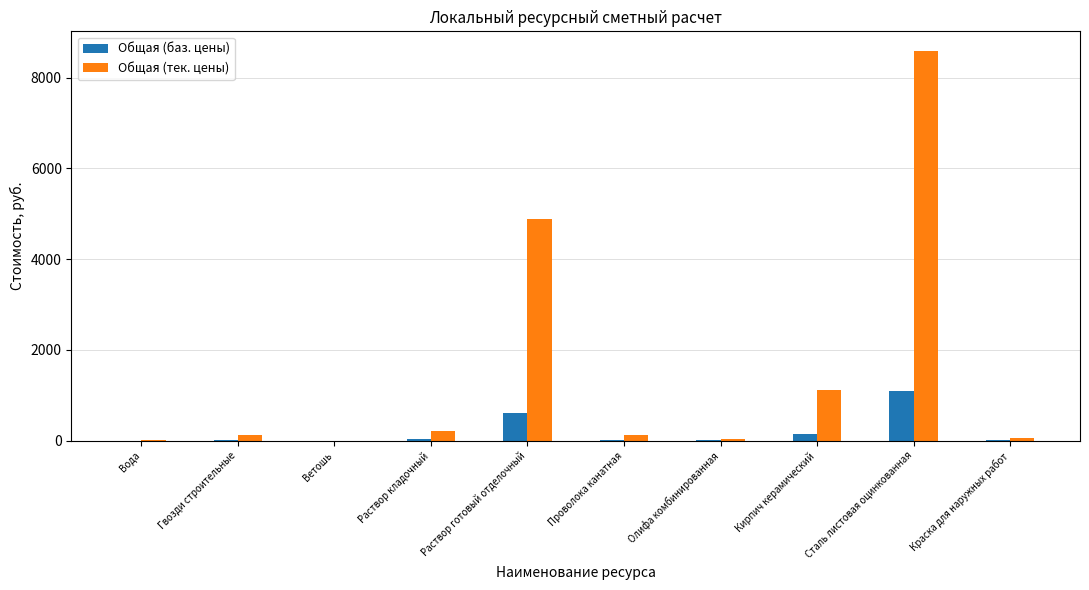

True or false: Общая (баз. цены) has a value of 14.4 at Проволока канатная.

True